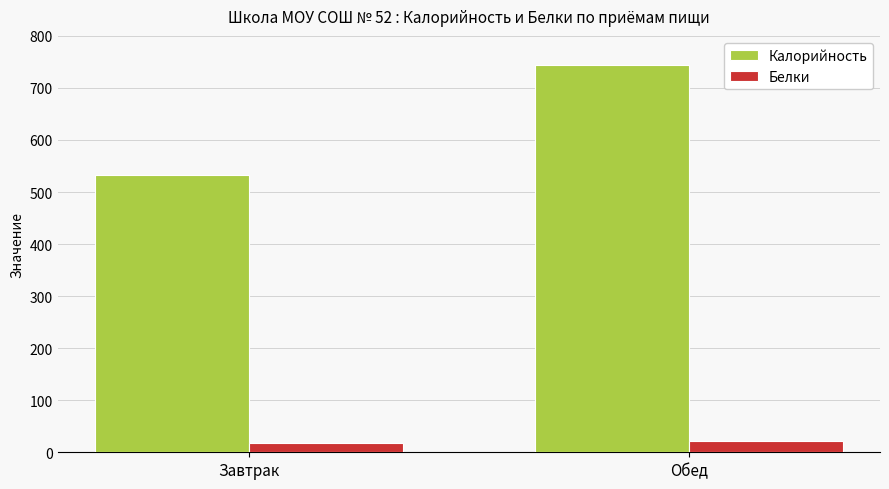

At how many categories does at least one series exceed 139?

2